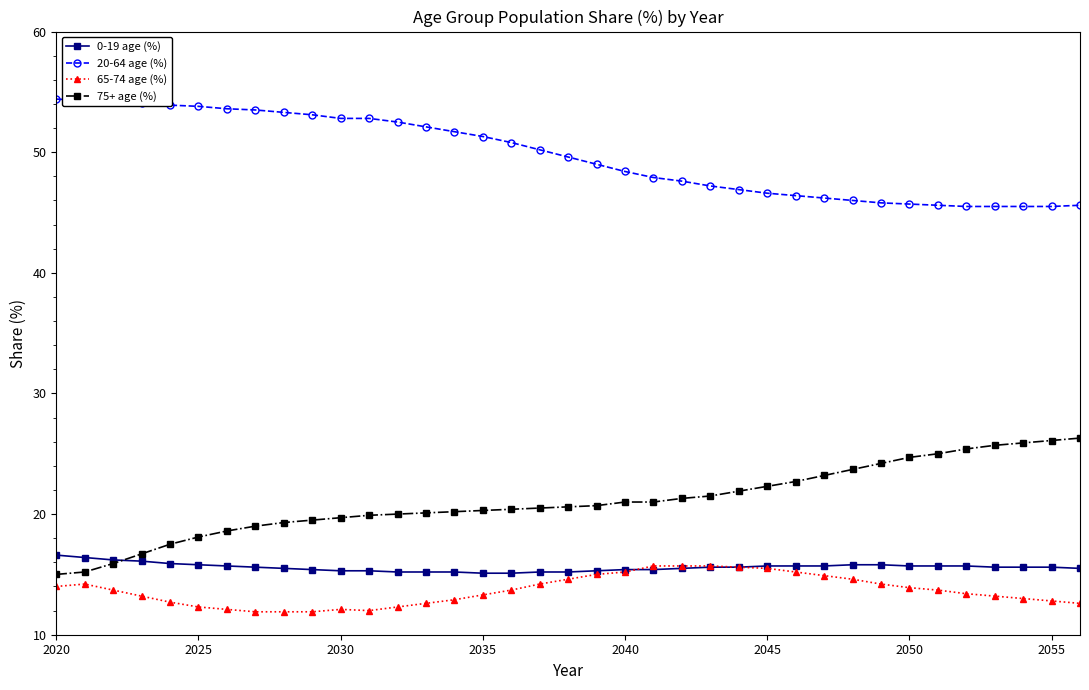

True or false: 65-74 age (%) and 20-64 age (%) intersect in this chart.

False